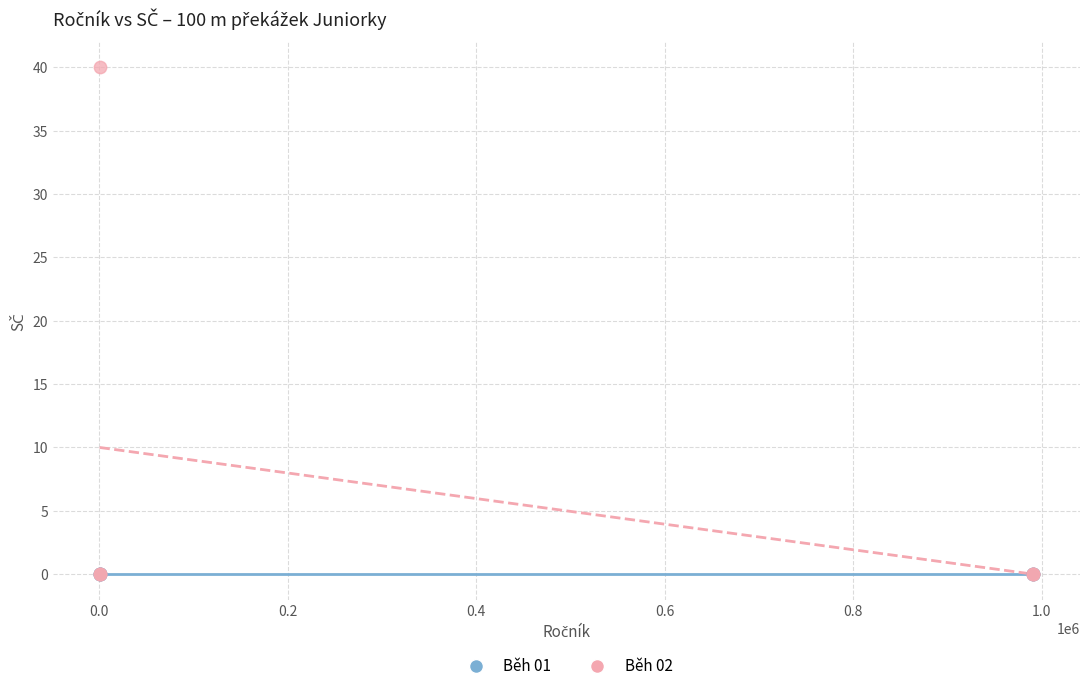

Which series reaches the maximum Y coordinate?

Běh 02